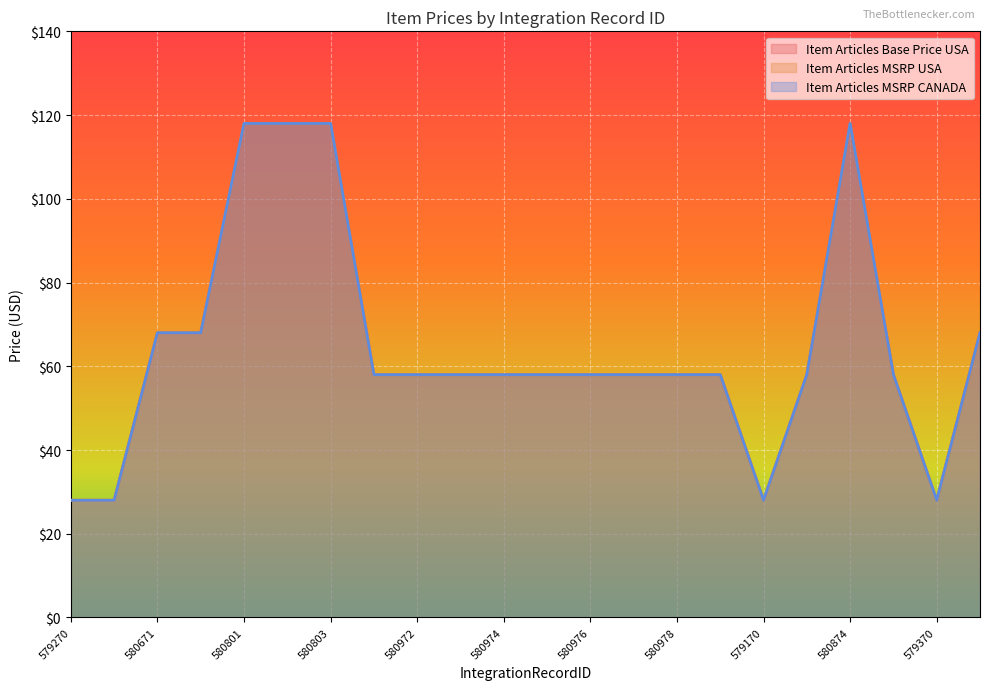

At which label is Item Articles MSRP CANADA closest to 73?

580671